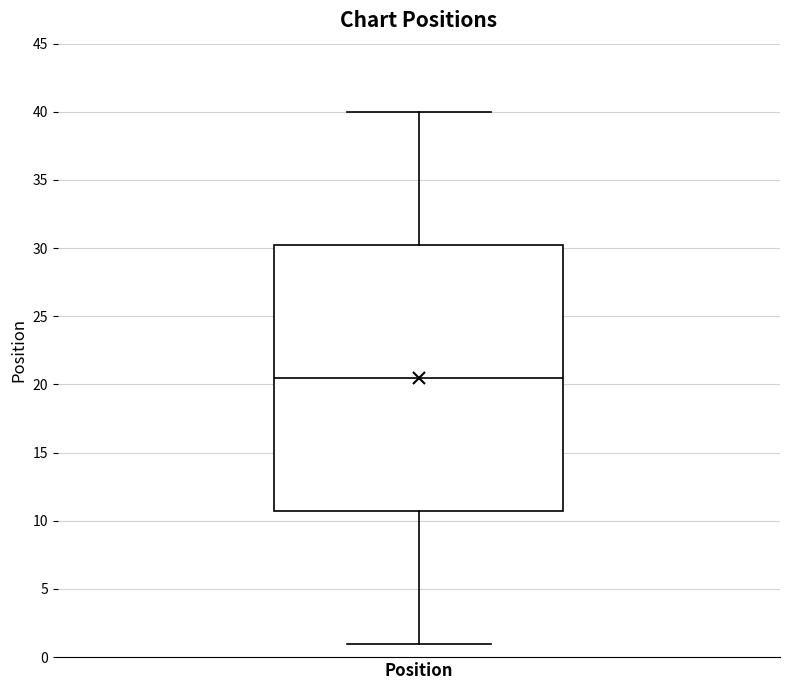

Transcribe this box plot: give where the median line is, the range the box spans, and where the two whiskers end, as read against the y-axis. The values are not printed on the chart, so give them approximately, as read against the axis.

median 20.5, box 11.0 to 30.5, whiskers 1.0 to 40.0